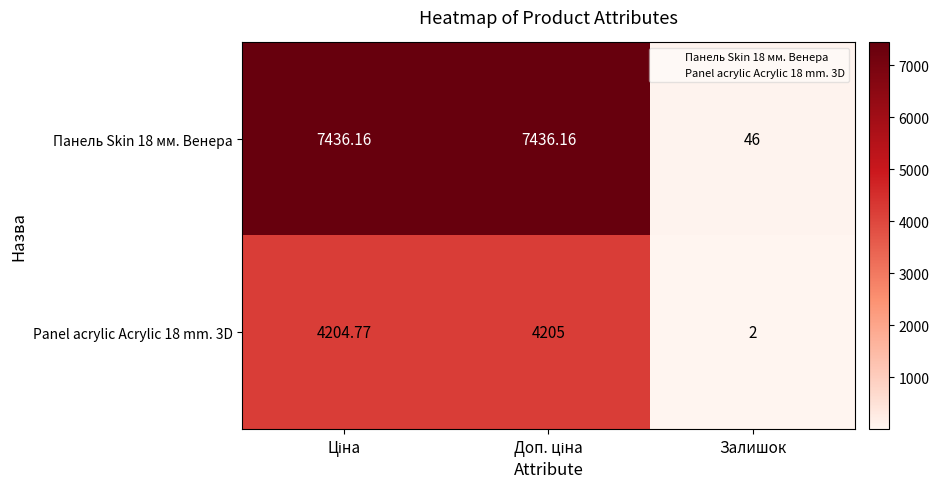

At which label does Панель Skin 18 мм. Венера reach its minimum?

Залишок